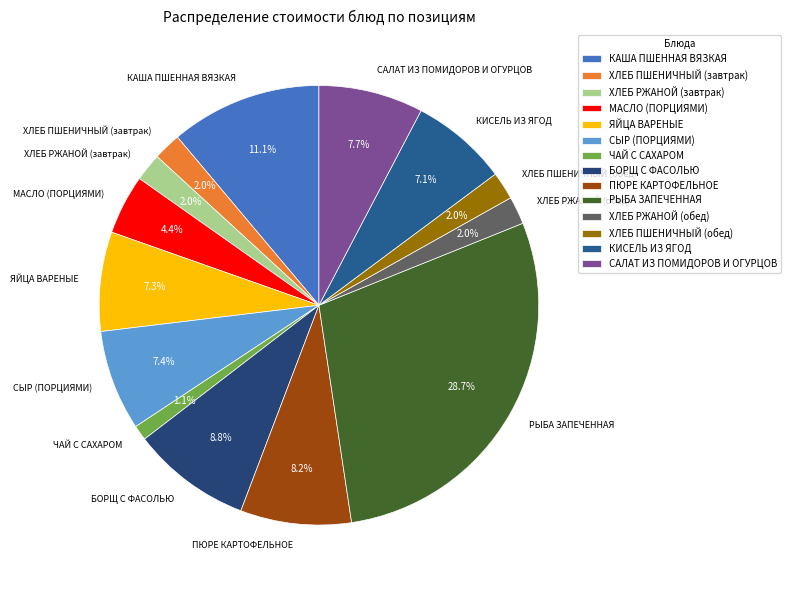

Between КИСЕЛЬ ИЗ ЯГОД and ХЛЕБ РЖАНОЙ (завтрак), which is larger?

КИСЕЛЬ ИЗ ЯГОД